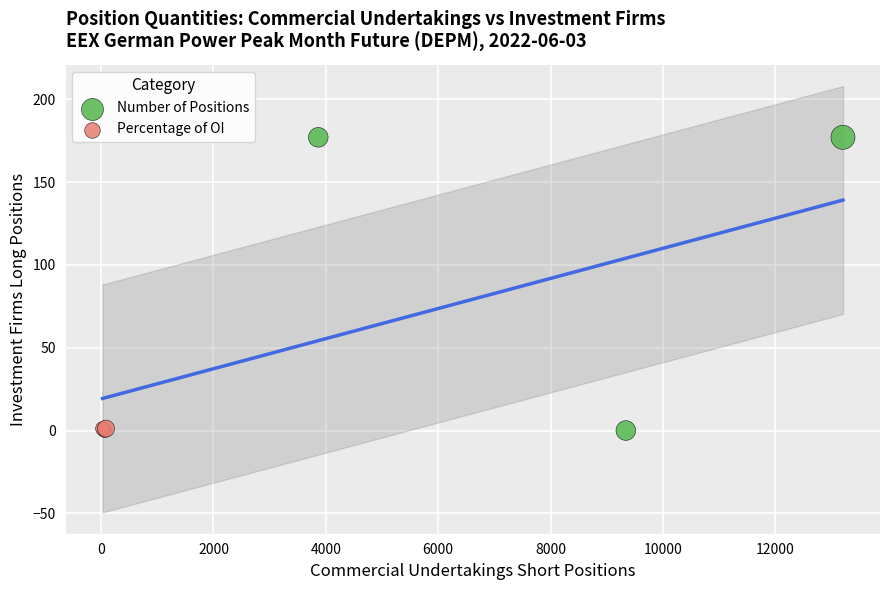

Which series contains the highest Y value?

Number of Positions